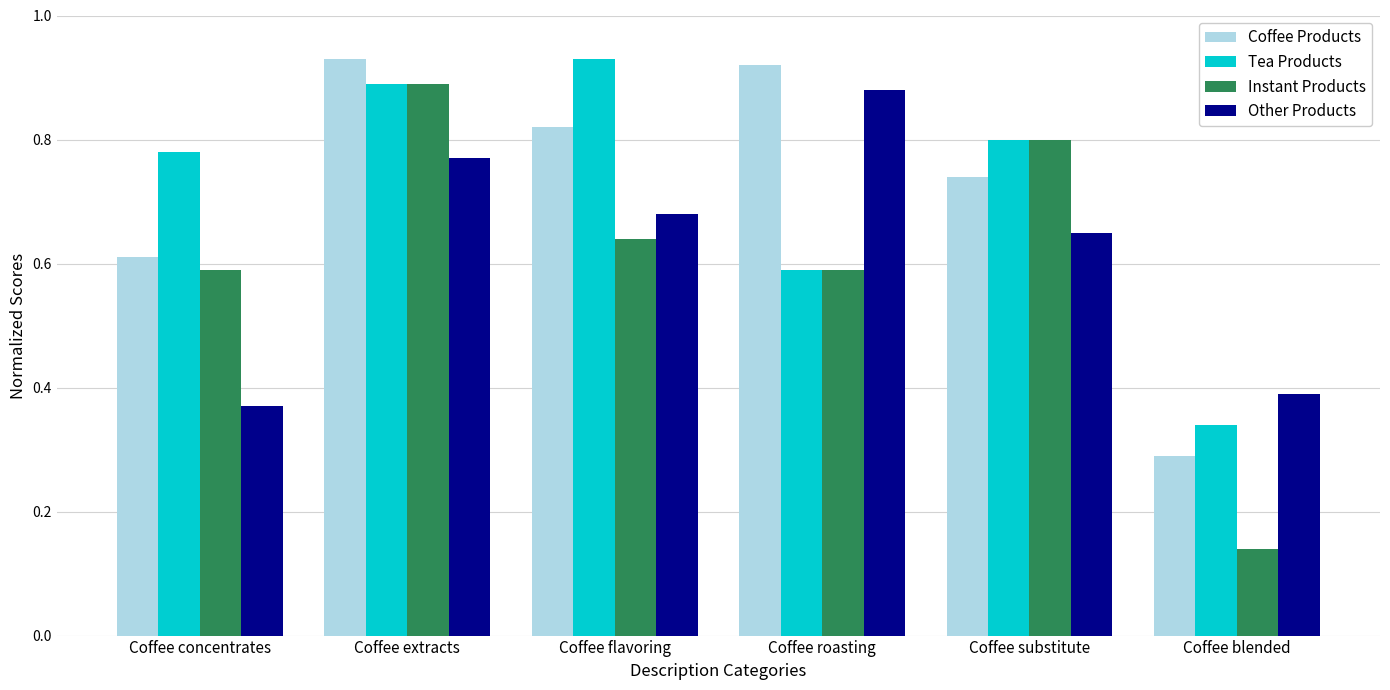

What is the total value across all series at Coffee extracts?

3.5